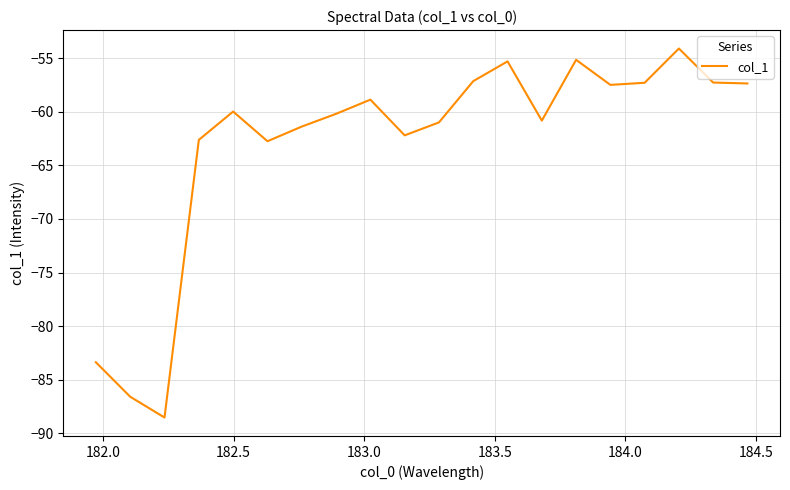

What is the maximum value shown in the chart?

-54.1